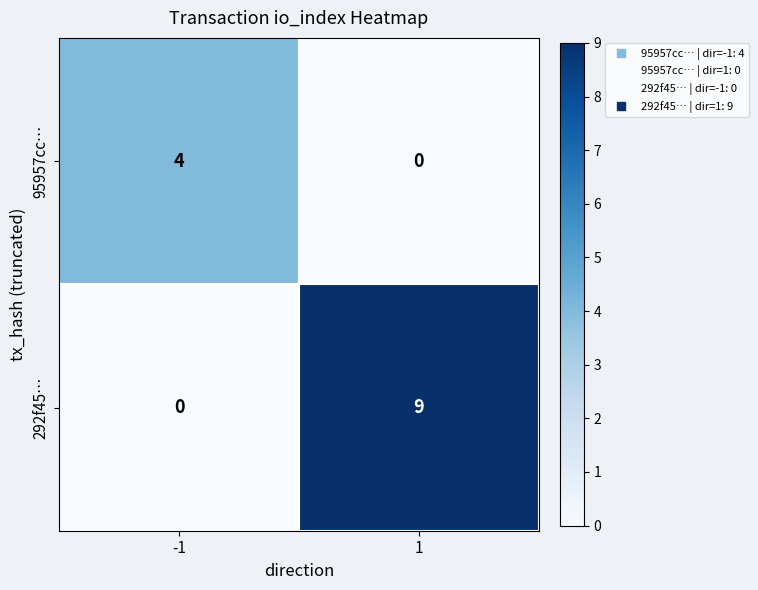

Reading left to right, what are all the values shown in this chart?

95957cc…: -1=4	1=0
292f45…: -1=0	1=9